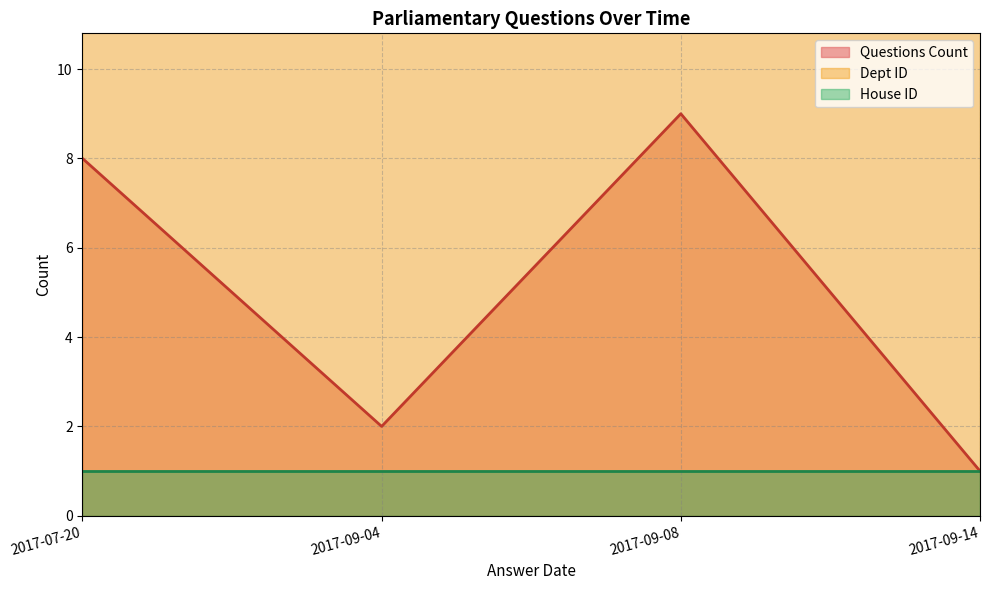

At which label does House ID reach its peak?

2017-07-20